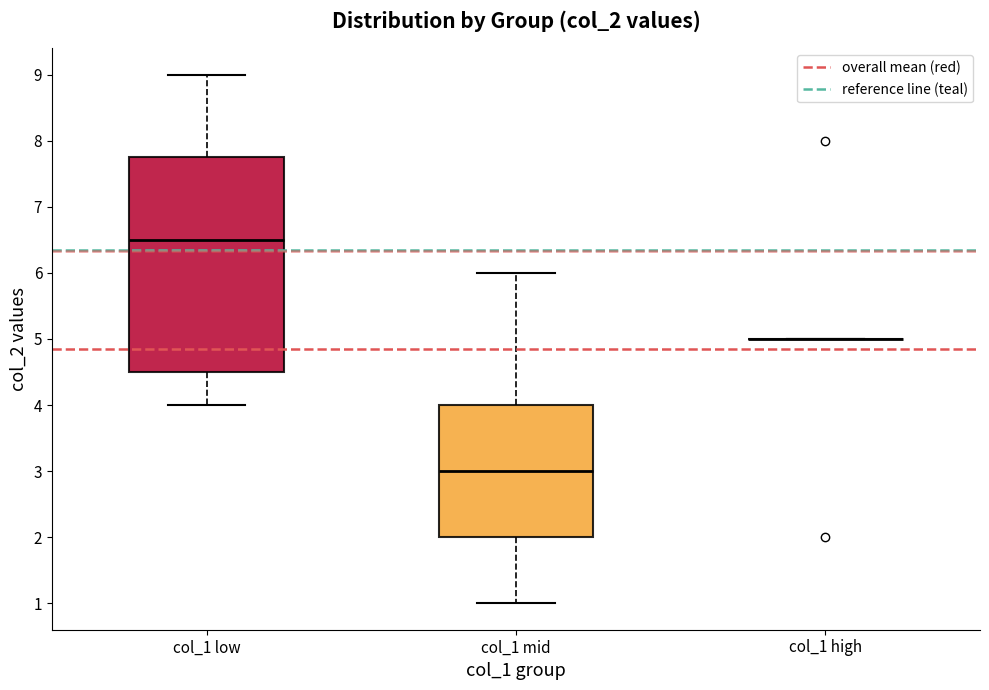

Reading left to right, read every box against the y-axis: the position of its median line, the range the box covers, and the ends of its whiskers. The values are not printed on the chart, so give them approximately, as read against the axis.

col_1 low: median 6.5, box 4.5 to 7.8, whiskers 4.0 to 9.0
col_1 mid: median 3.0, box 2.0 to 4.0, whiskers 1.0 to 6.0
col_1 high: box collapsed to a line at 5.0, whiskers 5.0 to 5.0